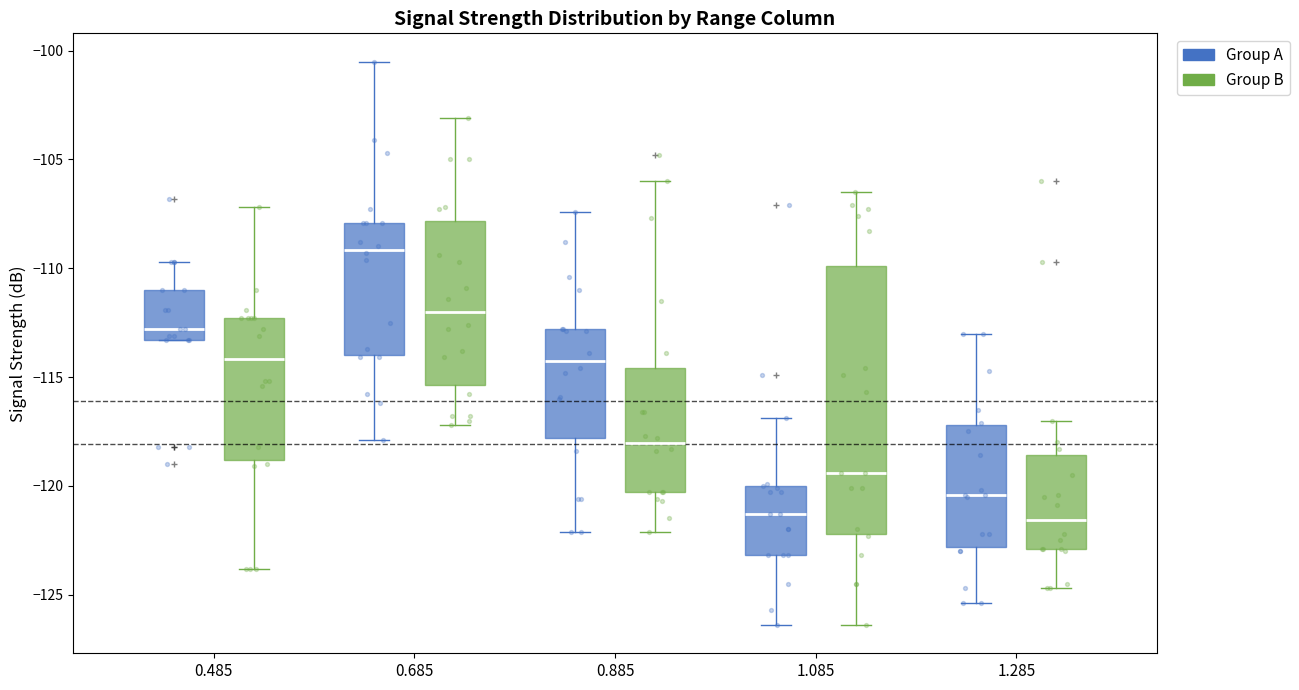

Reading left to right, transcribe this box plot: for each box, give where its median line is, the range the box spans, and where its two whiskers end, as read against the y-axis. The values are not printed on the chart, so give them approximately, as read against the axis.

0.485 (Group A): median -113.0, box -113.5 to -111.0, whiskers -113.5 to -109.5
0.485 (Group B): median -114.0, box -119.0 to -112.5, whiskers -124.0 to -107.0
0.685 (Group A): median -109.0, box -114.0 to -108.0, whiskers -118.0 to -100.5
0.685 (Group B): median -112.0, box -115.5 to -108.0, whiskers -117.0 to -103.0
0.885 (Group A): median -114.0, box -118.0 to -113.0, whiskers -122.0 to -107.5
0.885 (Group B): median -118.0, box -120.5 to -114.5, whiskers -122.0 to -106.0
1.085 (Group A): median -121.5, box -123.0 to -120.0, whiskers -126.5 to -117.0
1.085 (Group B): median -119.5, box -122.0 to -110.0, whiskers -126.5 to -106.5
1.285 (Group A): median -120.5, box -123.0 to -117.0, whiskers -125.5 to -113.0
1.285 (Group B): median -121.5, box -123.0 to -118.5, whiskers -124.5 to -117.0